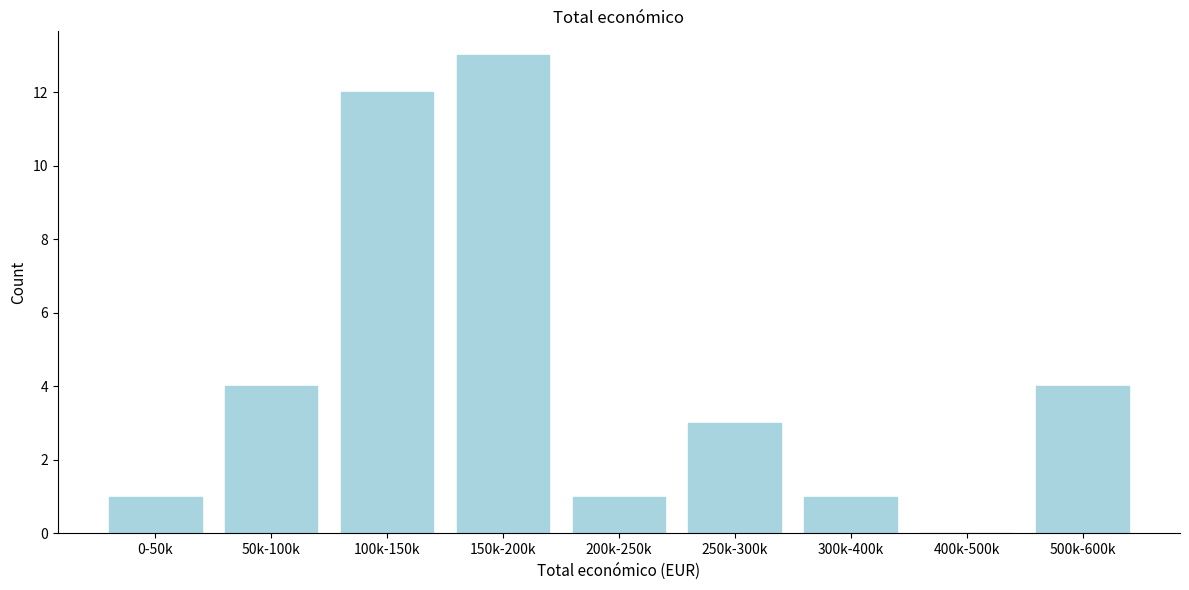

Reading left to right, list all the values displayed in this chart.

0-50k=1	50k-100k=4	100k-150k=12	150k-200k=13	200k-250k=1	250k-300k=3	300k-400k=1	400k-500k=0	500k-600k=4